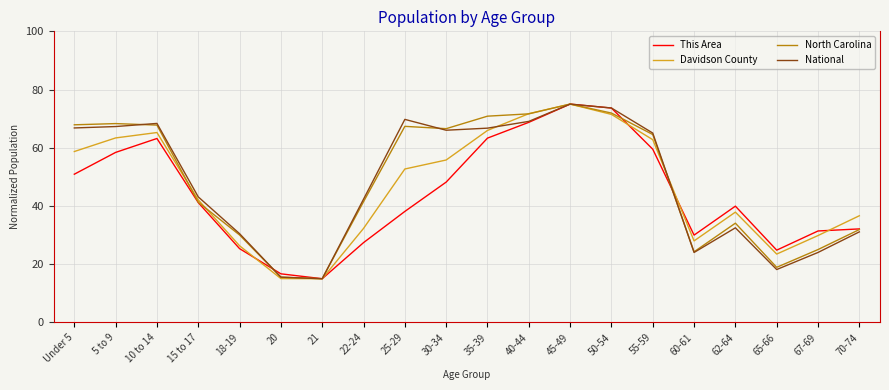

What is the approximate value of North Carolina at 67-69?

25.0